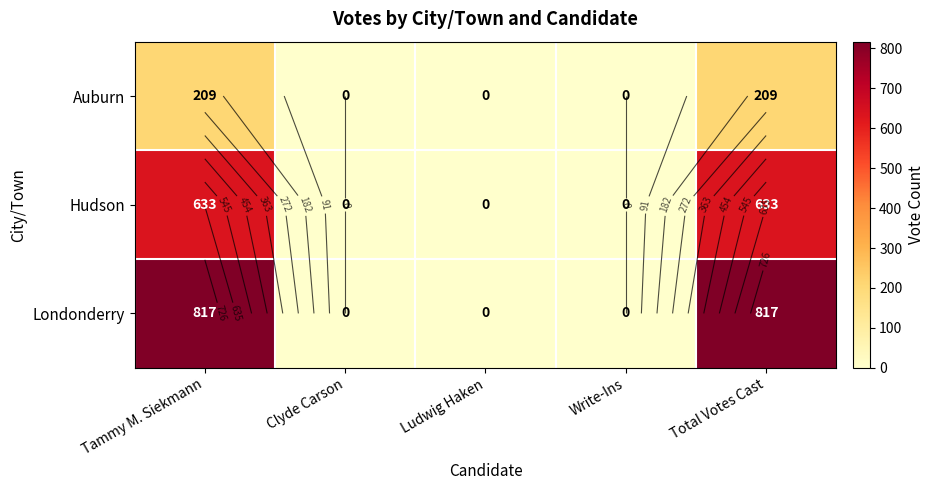

List the labels in order of Auburn value, largest first.

Tammy M. Siekmann, Total Votes Cast, Clyde Carson, Ludwig Haken, Write-Ins